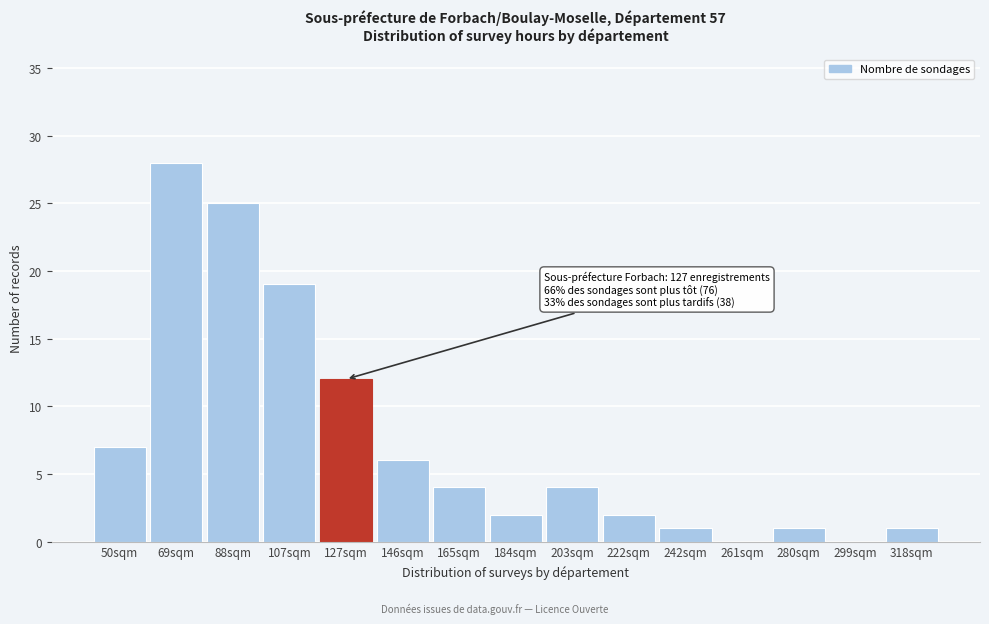

Reading left to right, list all the values displayed in this chart.

50sqm=7	69sqm=28	88sqm=25	107sqm=19	127sqm=12	146sqm=6	165sqm=4	184sqm=2	203sqm=4	222sqm=2	242sqm=1	261sqm=0	280sqm=1	299sqm=0	318sqm=1